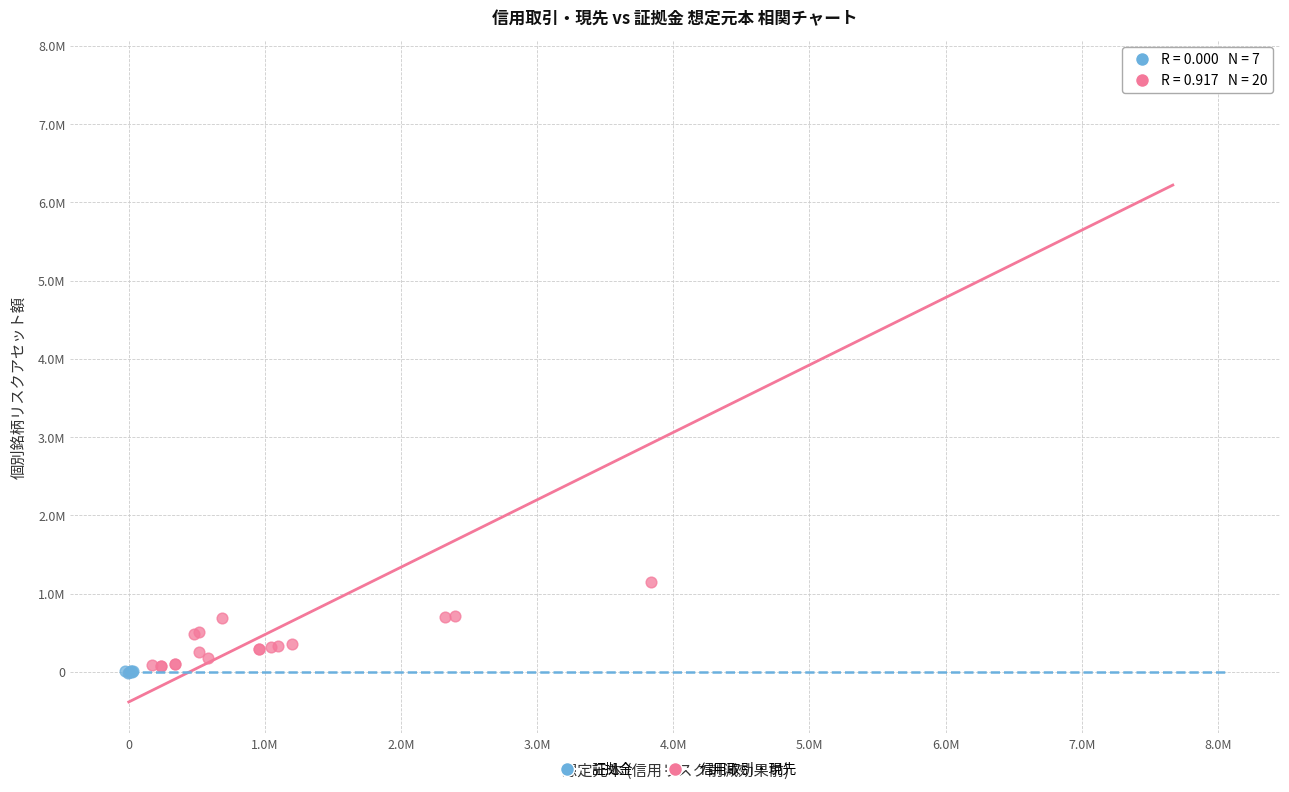

What are all the series names shown in the legend?

証拠金, 信用取引・現先